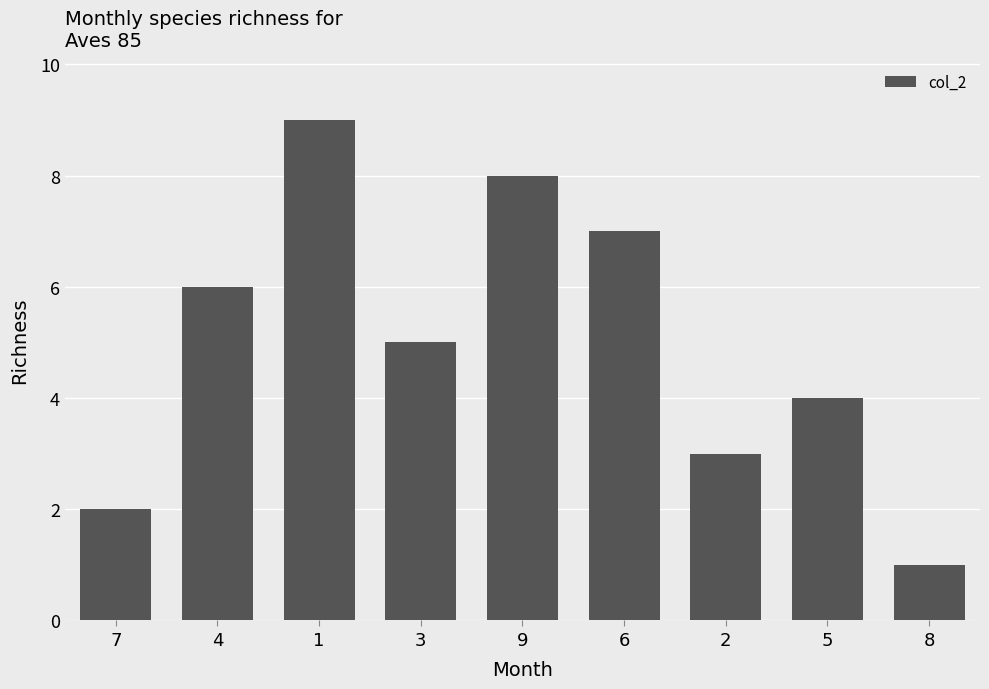

What position from the left is 6?

6